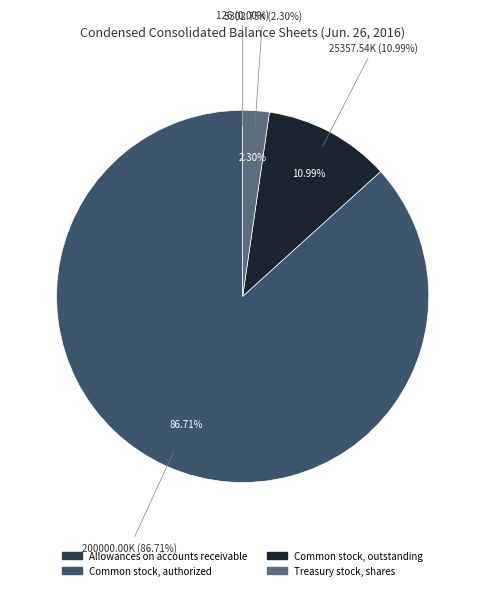

To the nearest percent, what is the difference between the Common stock, outstanding and Allowances on accounts receivable slice percentages?

11%